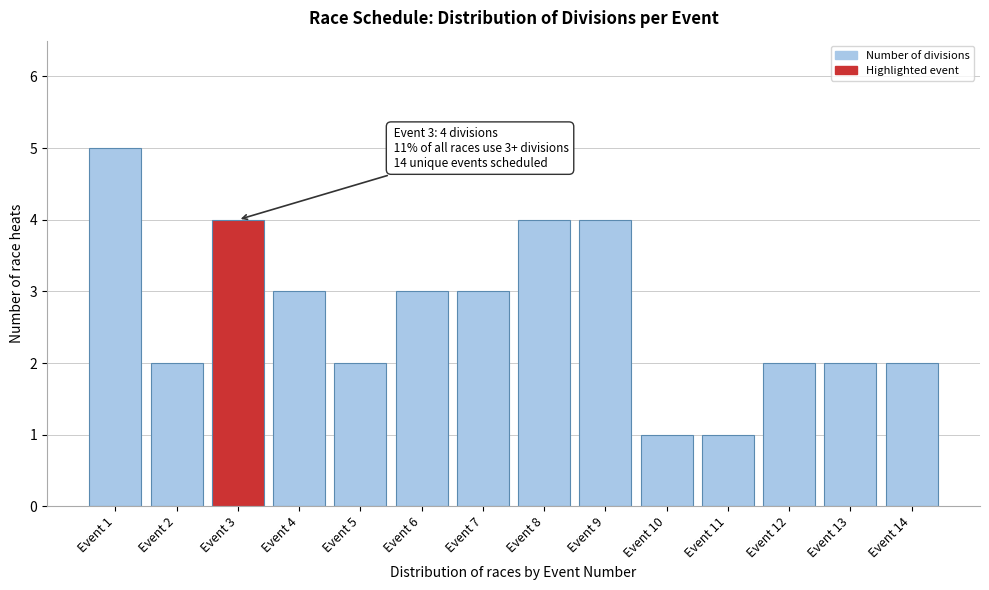

Reading left to right, what are all the values shown in this chart?

5	2	4	3	2	3	3	4	4	1	1	2	2	2